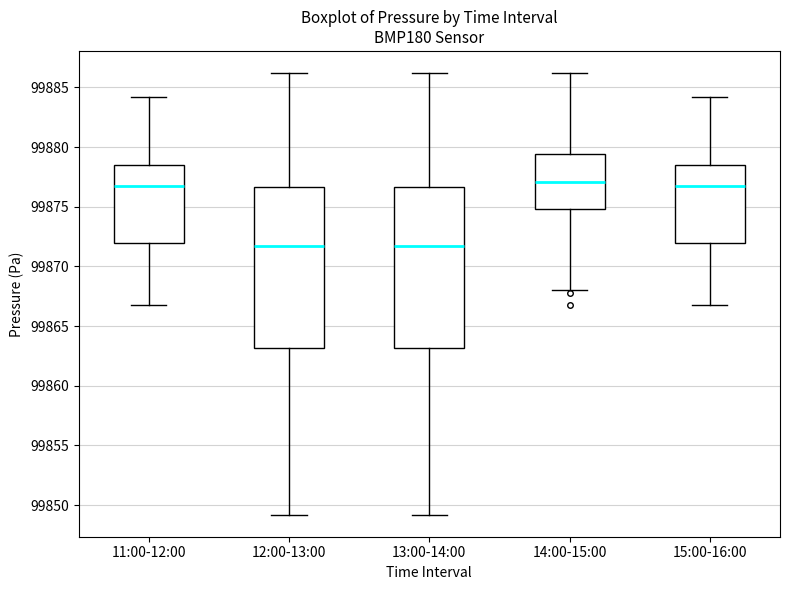

Where is the upper edge of the box for 11:00-12:00 on the y-axis? The values are not printed on the chart, so give them approximately, as read against the axis.

99878.5